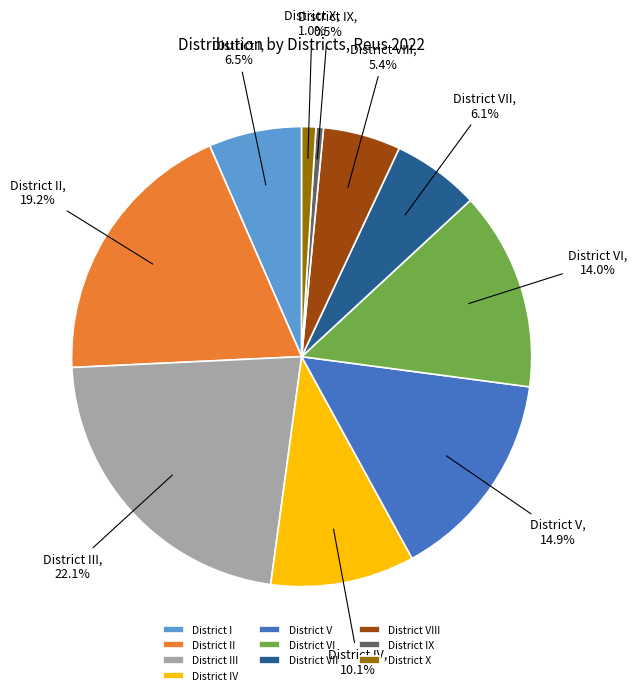

Does any single category account for the majority?

No